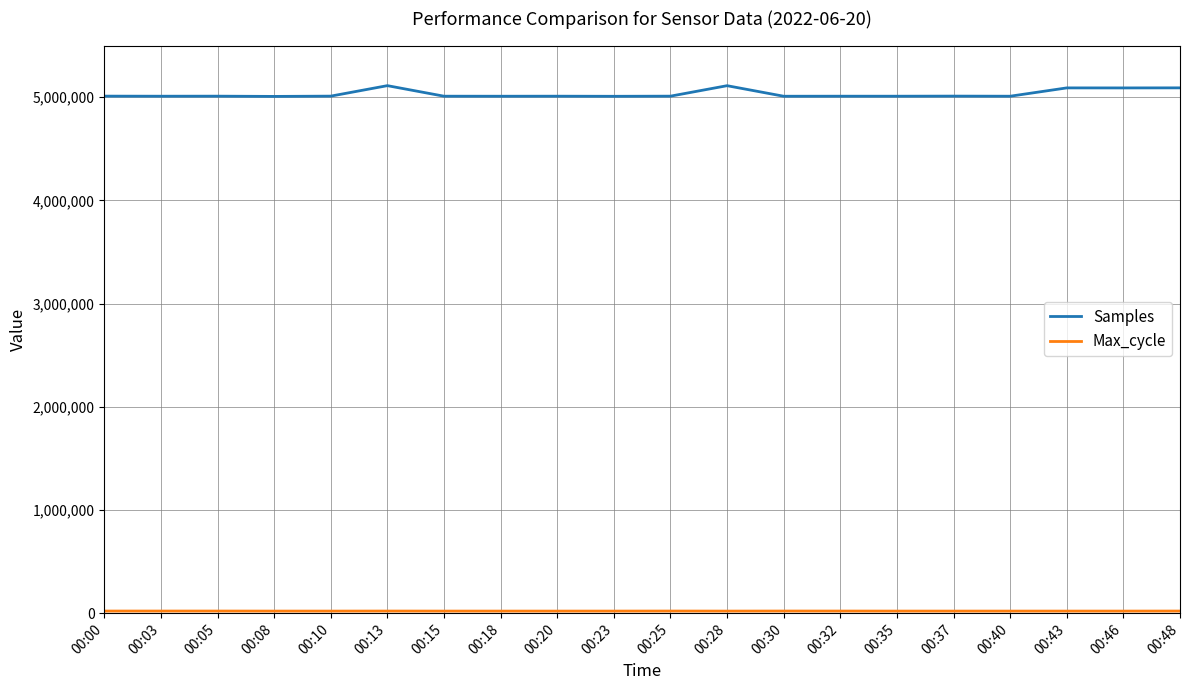

At how many categories does at least one series exceed 586219?

20